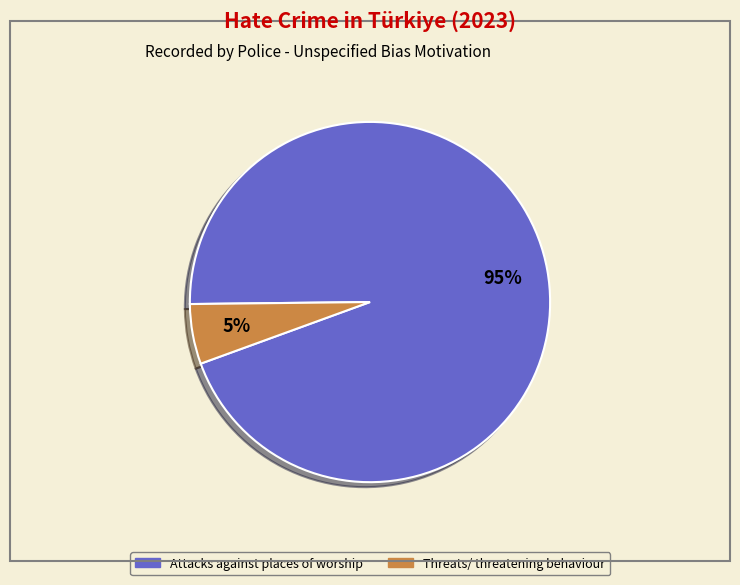

To the nearest percent, what is the average slice percentage?

50%